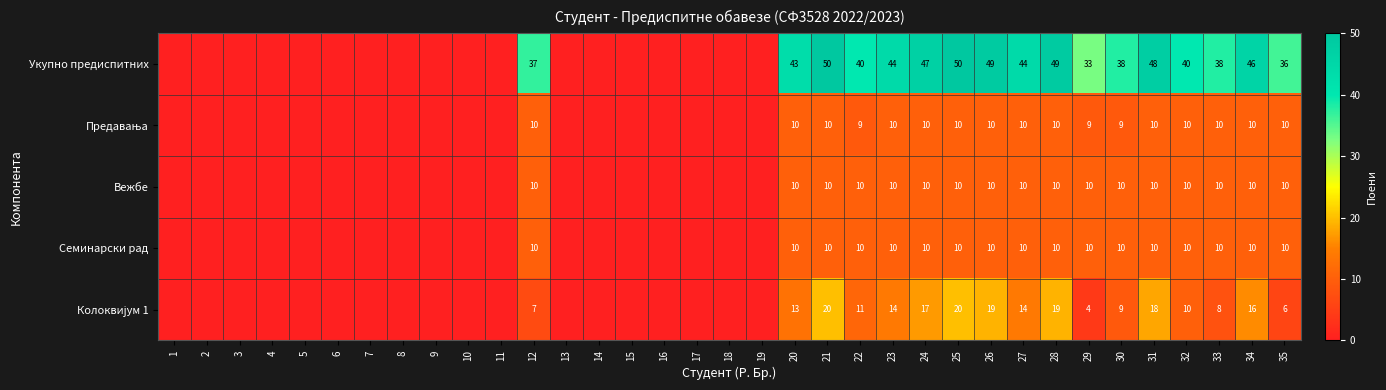

The value of Вежбе at 33 is 15. True or false?

False